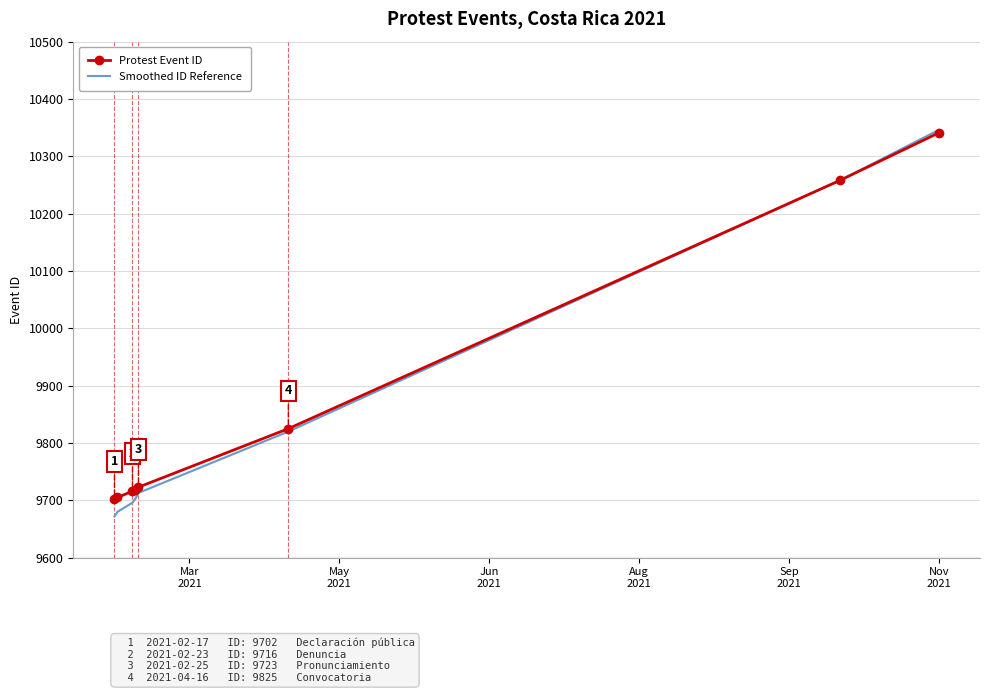

Which series has the largest range (max minus min)?

Smoothed ID Reference